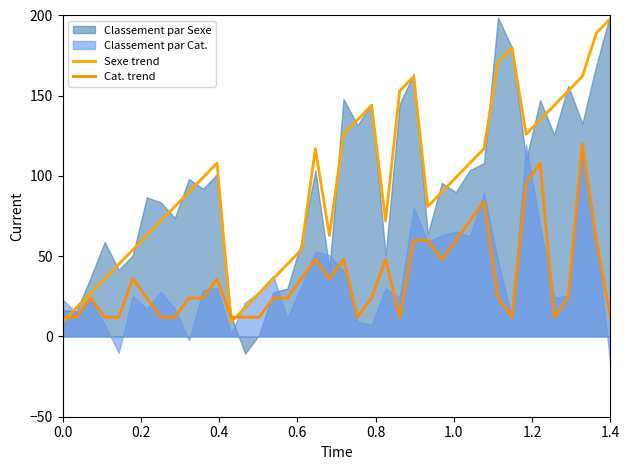

How many values in the Sexe trend series are below 99?

20